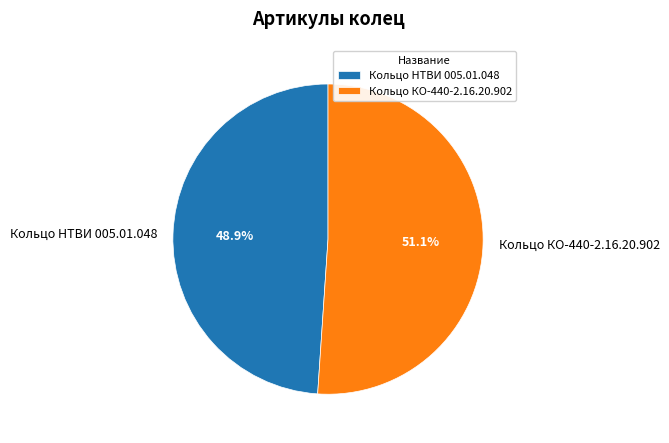

To the nearest percent, what is the average slice percentage?

50%